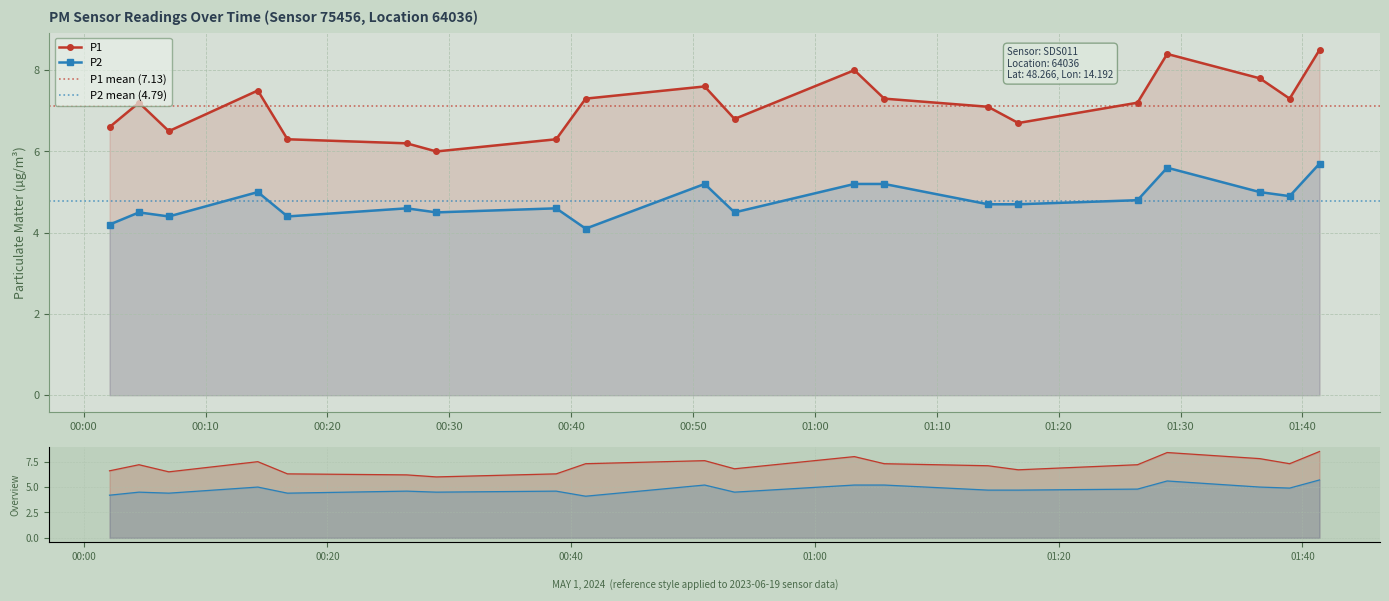

At how many categories does at least one series exceed 6?

19